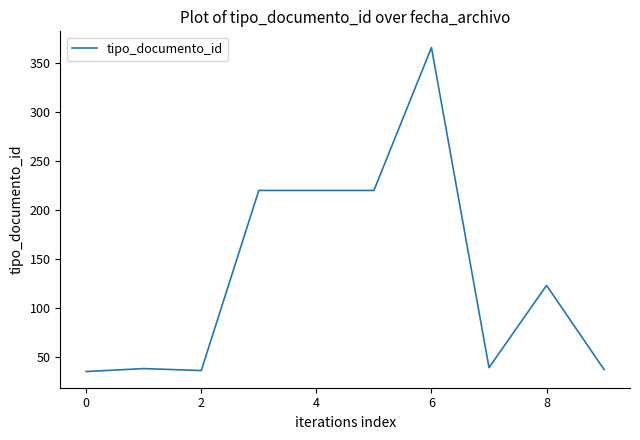

What is the smallest value displayed?

35